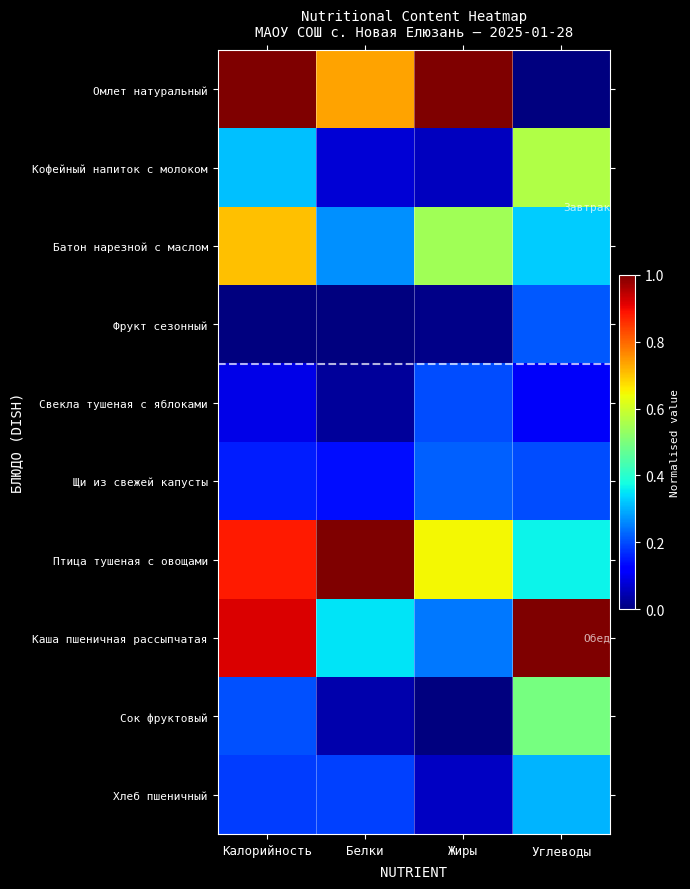

Which has a higher value, Жиры or Белки?

Жиры